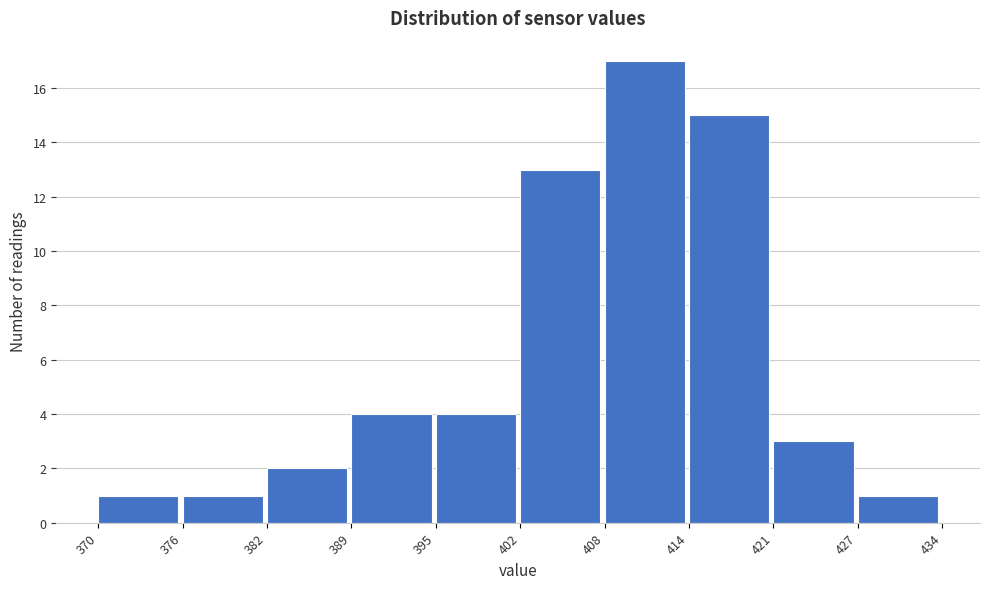

Reading left to right, transcribe all the data shown in this chart.

370=1	376=1	382=2	389=4	395=4	402=13	408=17	414=15	421=3	427=1